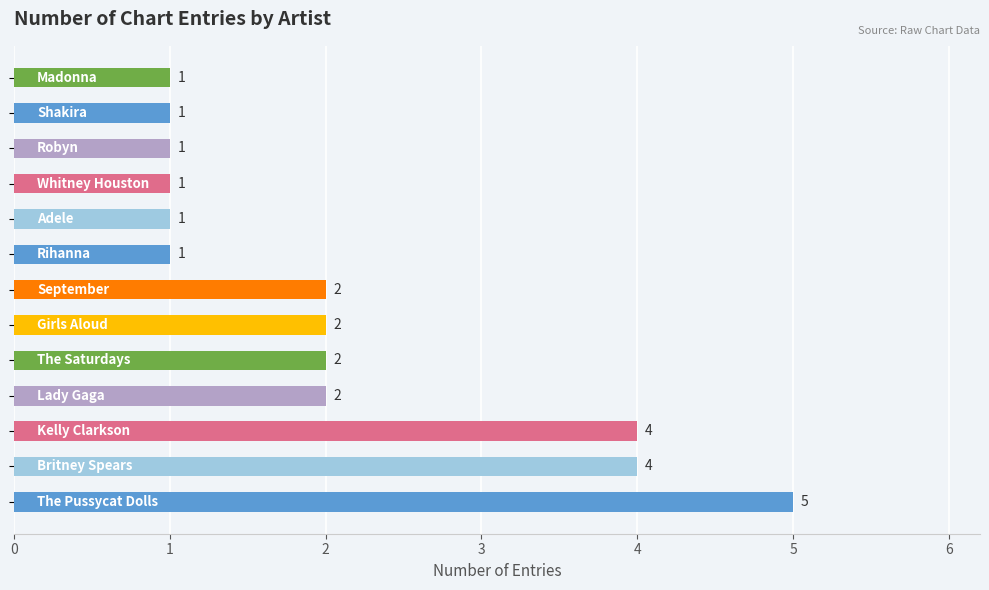

What is the greatest value displayed?

5